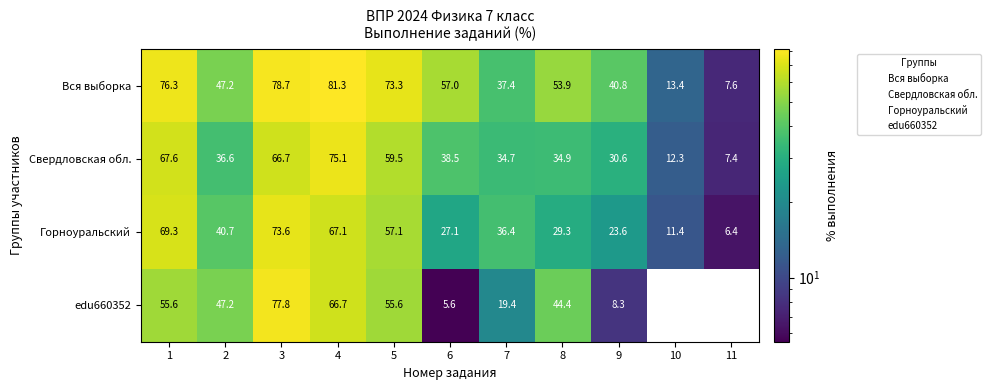

At 7, list the series in order from largest to smallest.

Вся выборка, Горноуральский, Свердловская обл., edu660352